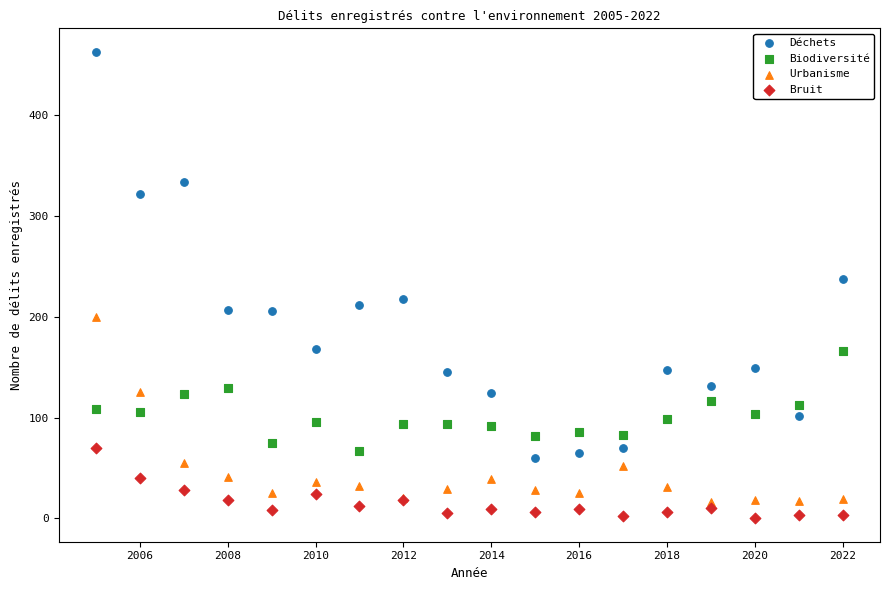

What are all the series names shown in the legend?

Déchets, Biodiversité, Urbanisme, Bruit